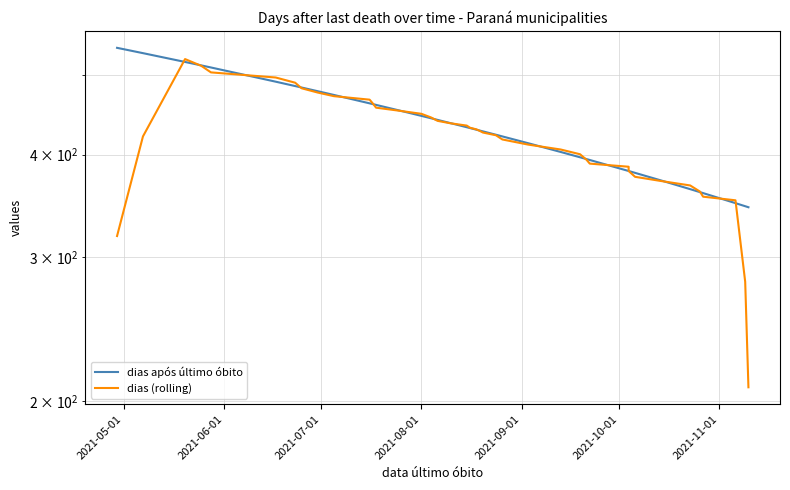

Reading left to right, what are all the values shown in this chart?

dias após último óbito: 540.0	532.0	519.0	514.0	511.0	491.0	485.0	483.0	478.0	473.0	462.0	461.0	460.0	453.0	446.0	443.0	441.0	437.0	432.0	431.0	429.0	428.0	427.0	423.0	421.0	413.0	403.0	397.0	395.0	394.0	382.0	382.0	380.0	372.0	363.0	360.0	359.0	349.0	346.0	345.0
dias (rolling): 318.2	421.0	523.2	513.4	504.0	496.8	489.6	482.0	476.2	471.4	466.8	461.8	456.4	452.6	448.6	444.0	439.8	436.8	434.0	431.4	429.4	427.6	425.6	422.4	417.4	411.4	405.8	400.4	394.2	390.0	386.6	382.0	375.8	371.4	366.8	360.6	355.4	351.8	279.8	208.0